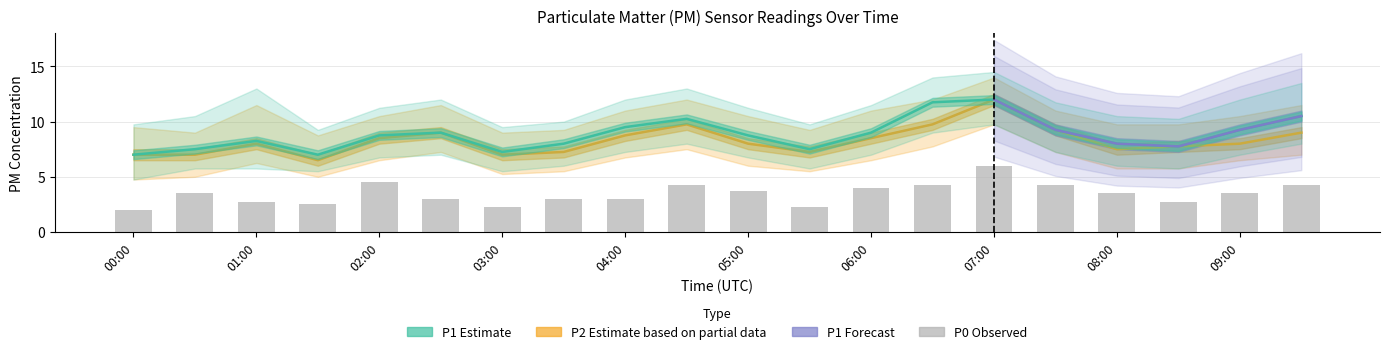

At how many categories does at least one series exceed 11?

2